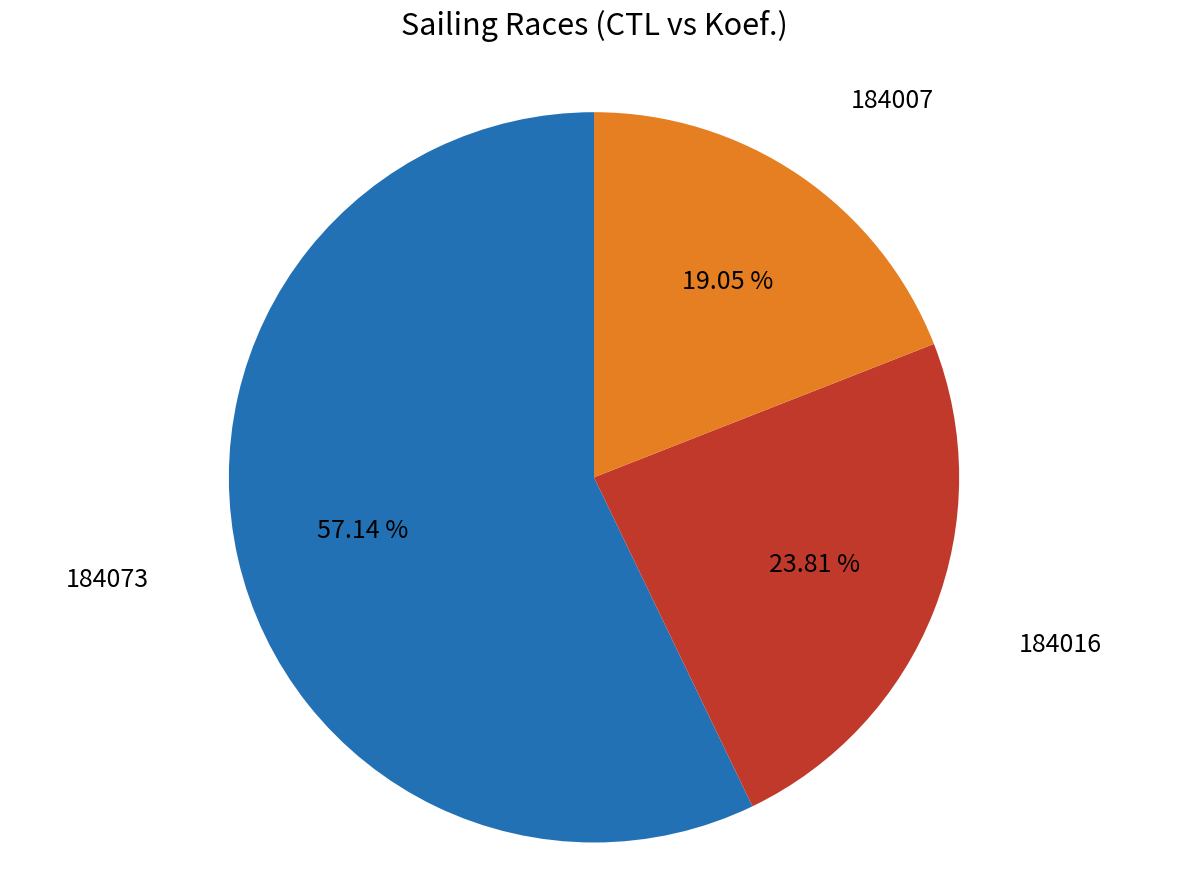

Is there a majority slice in this chart?

Yes